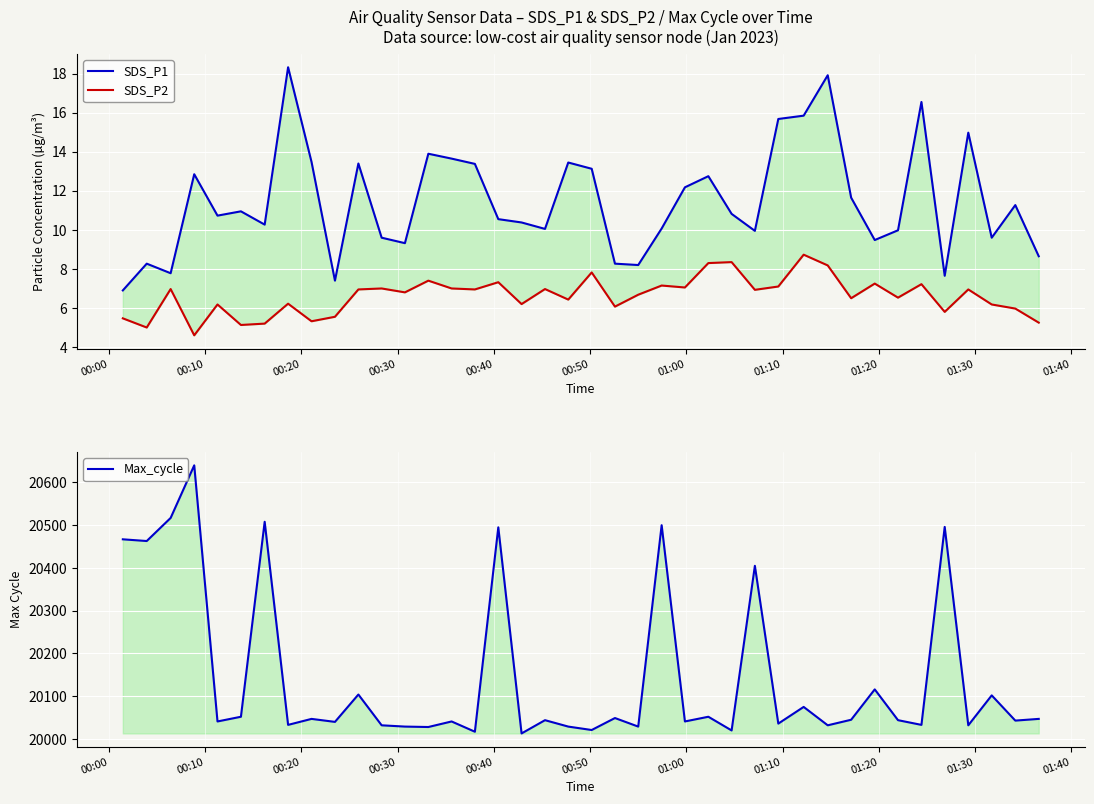

What is the highest value of the SDS_P2 series?

8.7